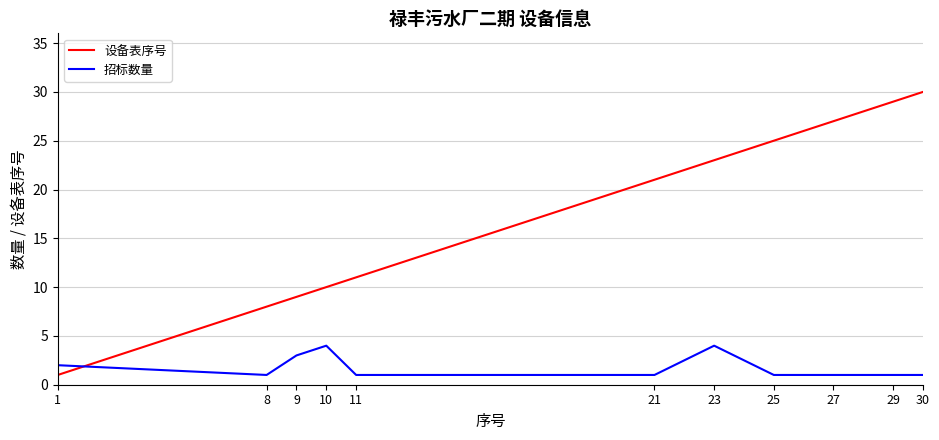

Reading right to left, transcribe all the data shown in this chart.

设备表序号: 30	29	27	25	23	21	11	10	9	8	1
招标数量: 1	1	1	1	4	1	1	4	3	1	2